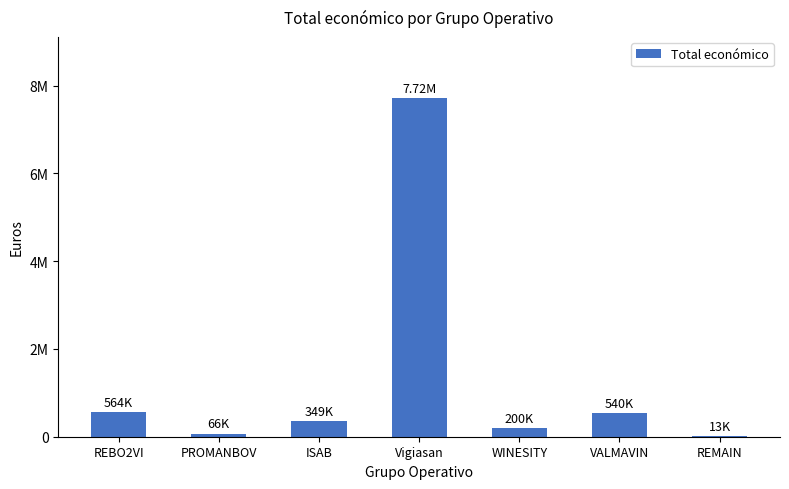

List the labels in order of value, largest first.

Vigiasan, REBO2VI, VALMAVIN, ISAB, WINESITY, PROMANBOV, REMAIN